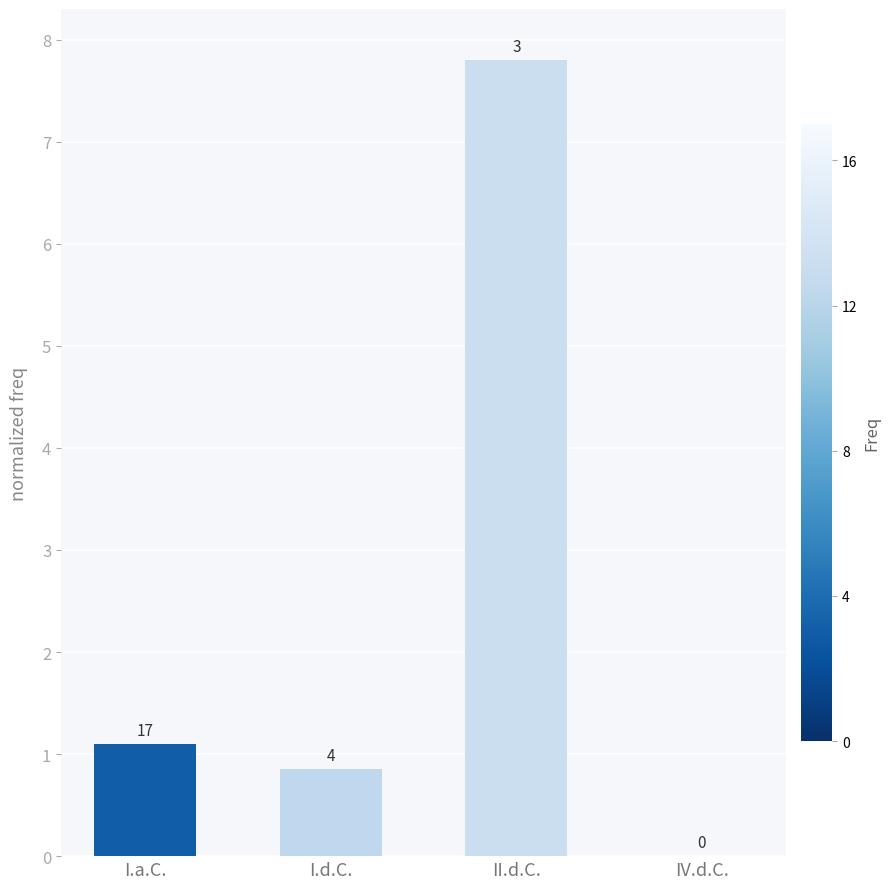

List the labels in order of value, smallest first.

IV.d.C., I.d.C., I.a.C., II.d.C.